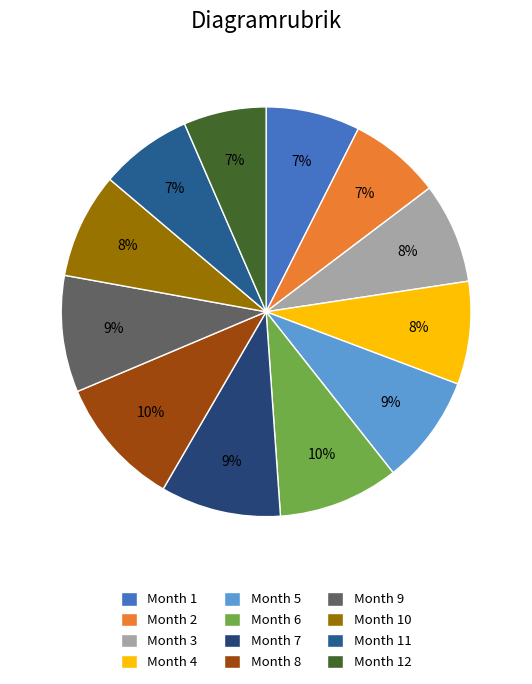

What percentage is NOT represented by Month 4?

91.9%